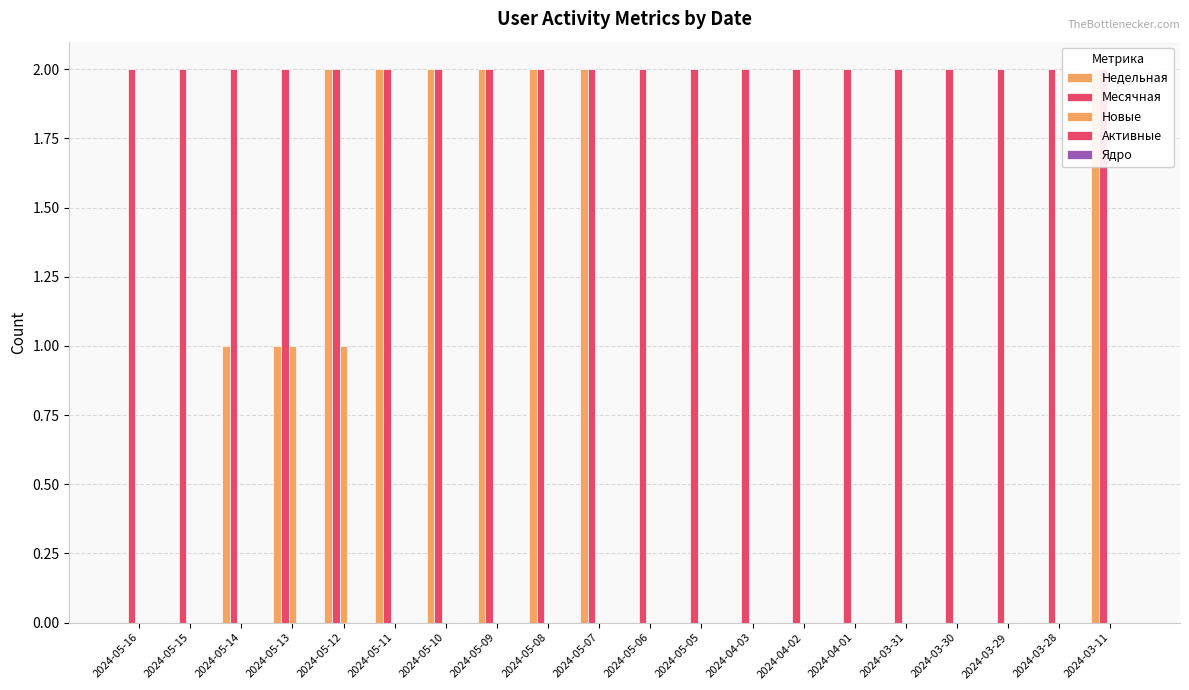

What position from the right is 2024-03-28?

2